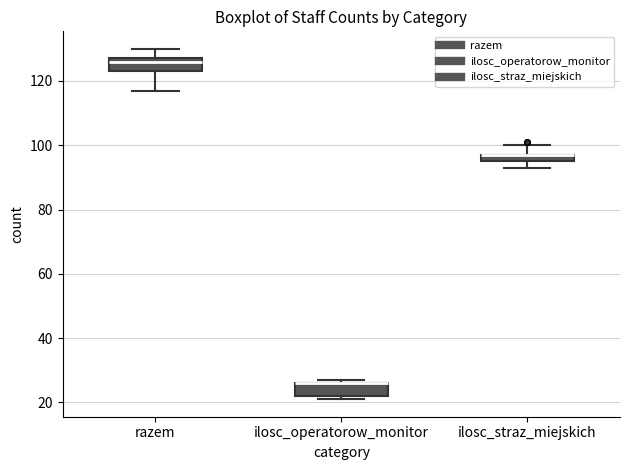

Where is the lower edge of the box for ilosc_operatorow_monitor on the y-axis? The values are not printed on the chart, so give them approximately, as read against the axis.

22